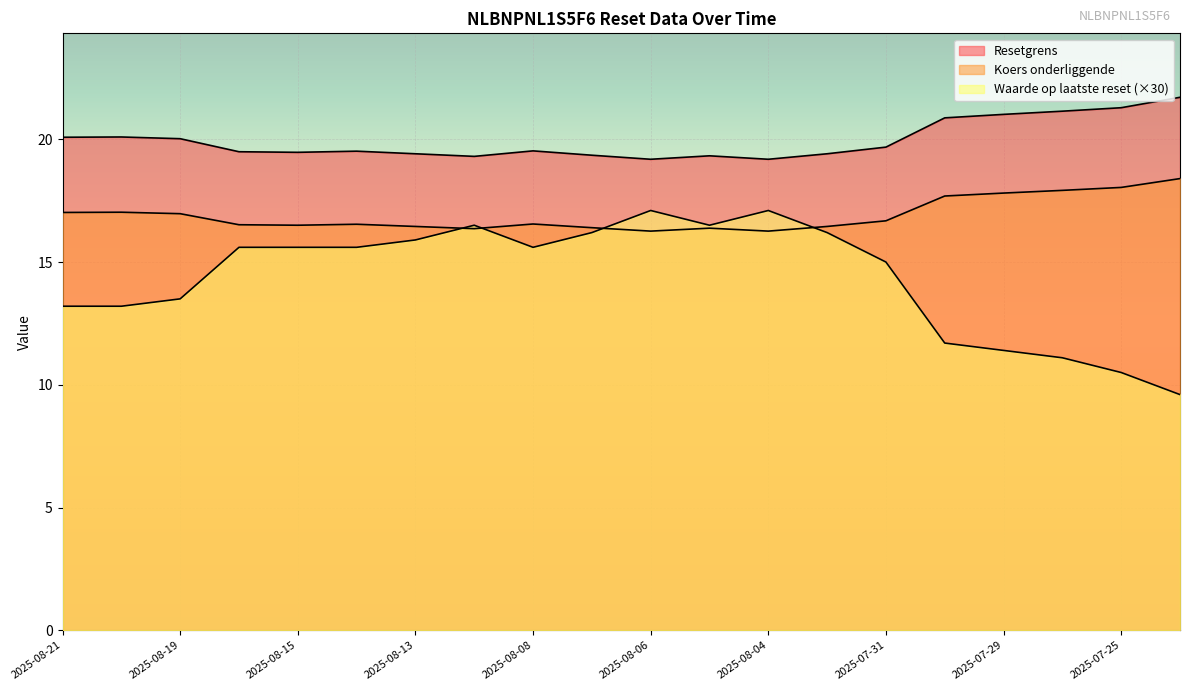

Which series has the widest spread of values?

Waarde op laatste reset